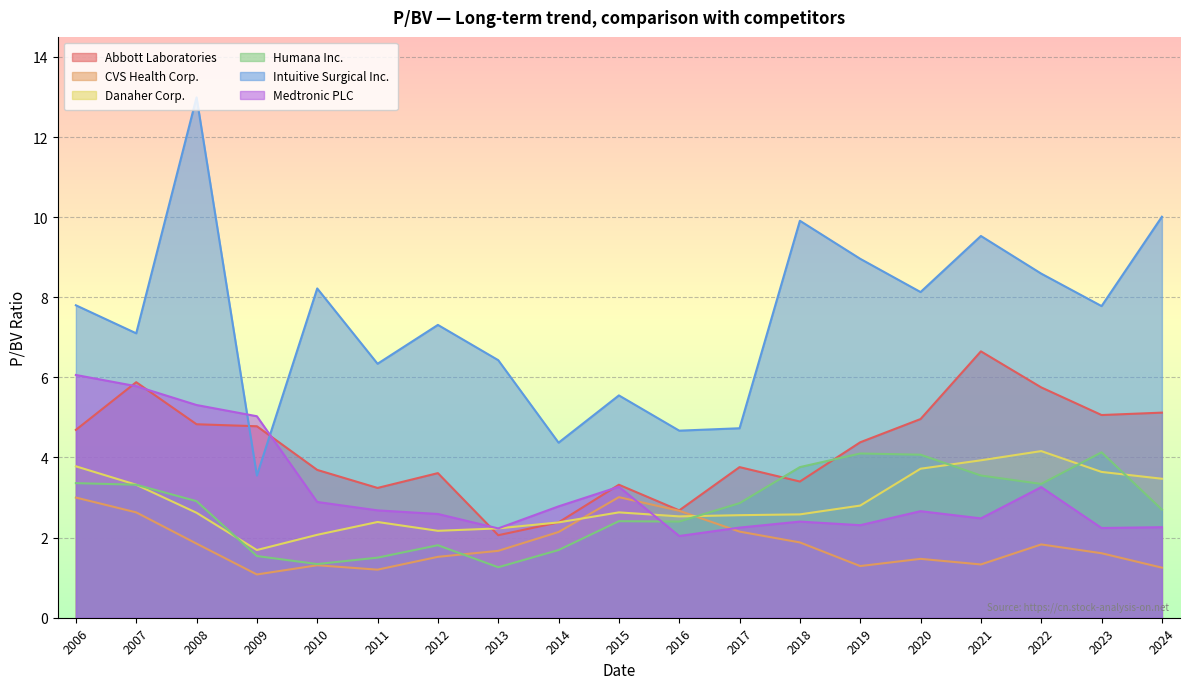

Reading left to right, what are all the values shown in this chart?

Abbott Laboratories: 4.7	5.9	4.8	4.8	3.7	3.2	3.6	2.1	2.4	3.3	2.7	3.8	3.4	4.4	5.0	6.7	5.8	5.1	5.1
CVS Health Corp.: 3.0	2.6	1.9	1.1	1.3	1.2	1.5	1.7	2.1	3.0	2.7	2.1	1.9	1.3	1.5	1.3	1.8	1.6	1.2
Danaher Corp.: 3.8	3.3	2.6	1.7	2.1	2.4	2.2	2.2	2.4	2.6	2.5	2.6	2.6	2.8	3.7	3.9	4.2	3.6	3.5
Humana Inc.: 3.4	3.3	2.9	1.5	1.3	1.5	1.8	1.3	1.7	2.4	2.4	2.9	3.8	4.1	4.1	3.5	3.3	4.1	2.7
Intuitive Surgical Inc.: 7.8	7.1	13.0	3.5	8.2	6.3	7.3	6.4	4.4	5.5	4.7	4.7	9.9	9.0	8.1	9.5	8.6	7.8	10.0
Medtronic PLC: 6.1	5.8	5.3	5.0	2.9	2.7	2.6	2.2	2.8	3.3	2.0	2.2	2.4	2.3	2.7	2.5	3.3	2.2	2.3